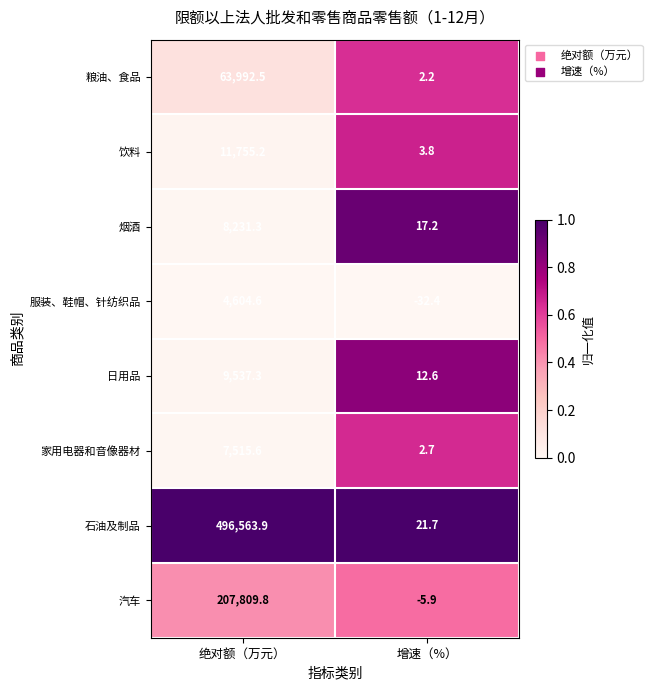

Rank the series by their maximum value, from highest to lowest.

石油及制品, 汽车, 粮油、食品, 饮料, 日用品, 烟酒, 家用电器和音像器材, 服装、鞋帽、针纺织品